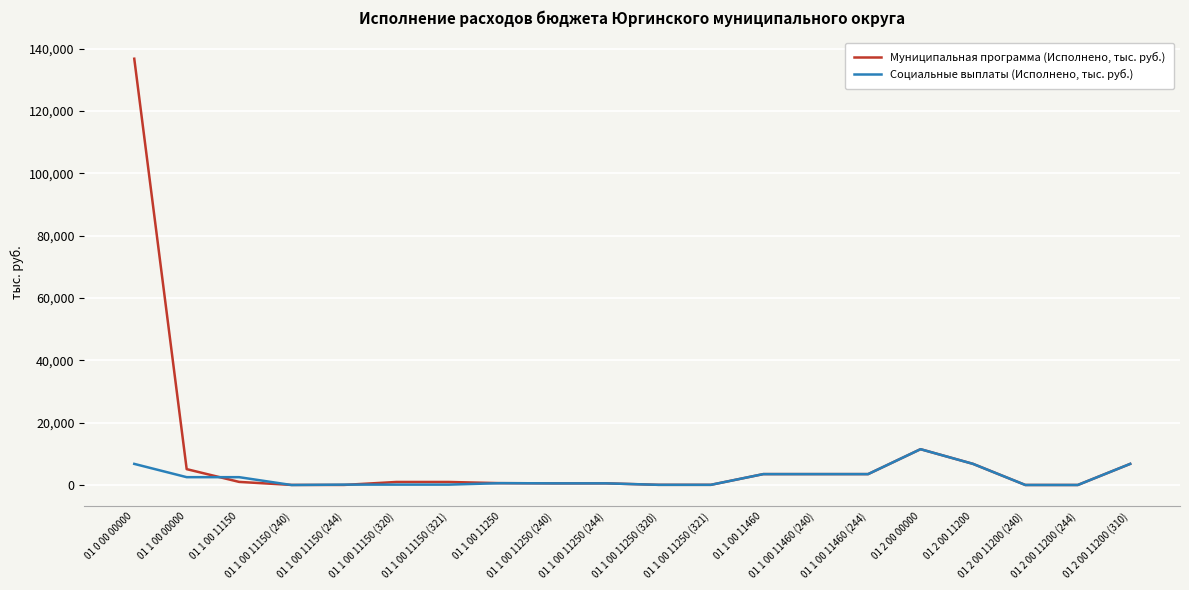

Which series has the widest spread of values?

Муниципальная программа (Исполнено, тыс. руб.)